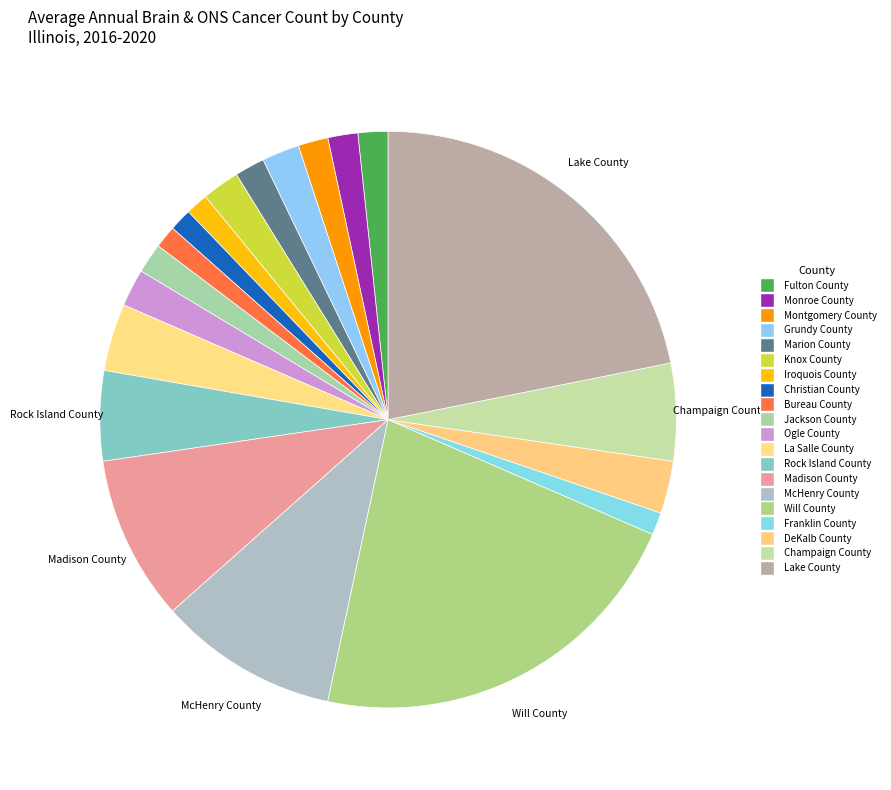

To the nearest percent, what is the average slice percentage?

5%